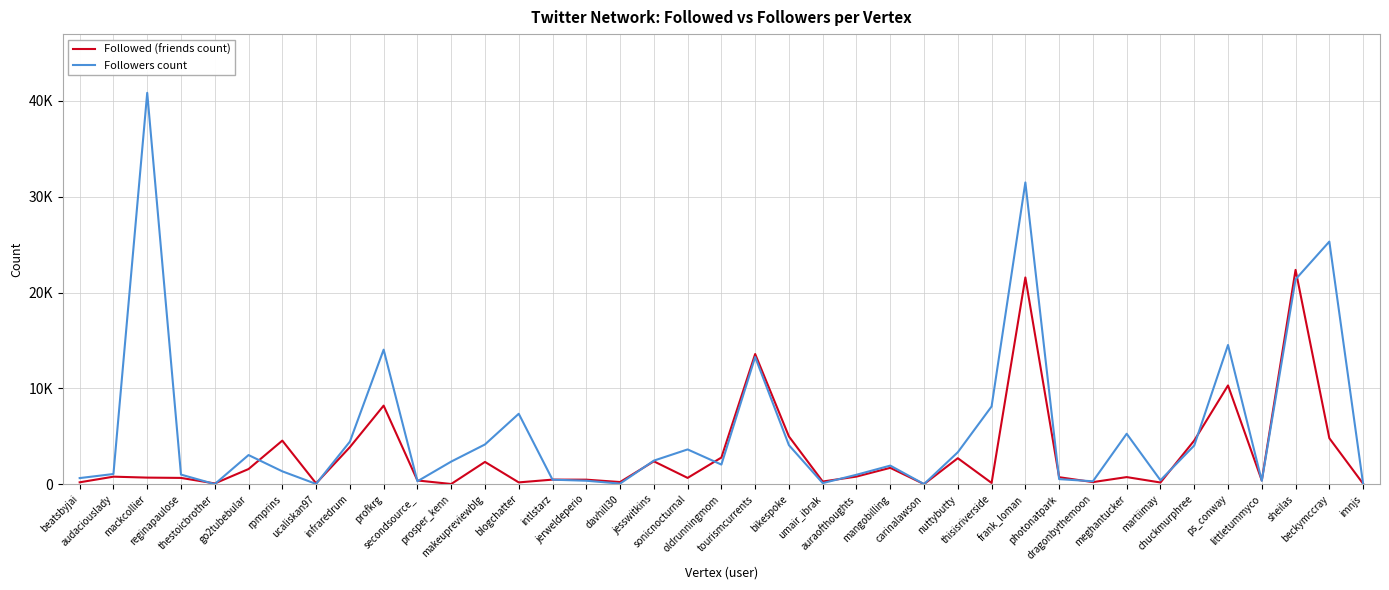

Is this an area chart (filled region under the line)?

No